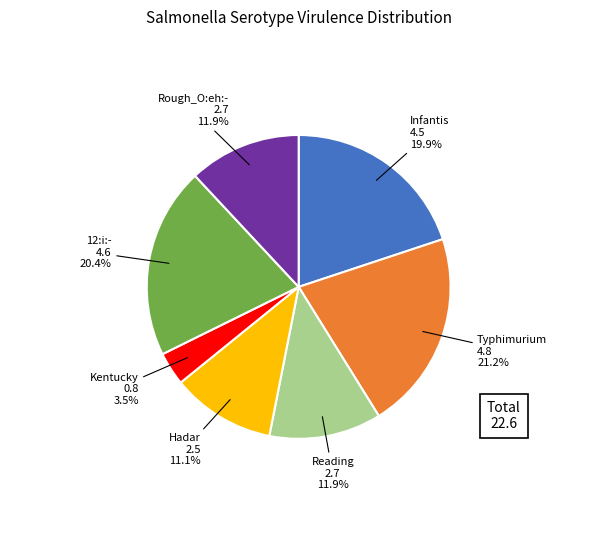

Is the sum of 12:i:- and Hadar greater than half?

No